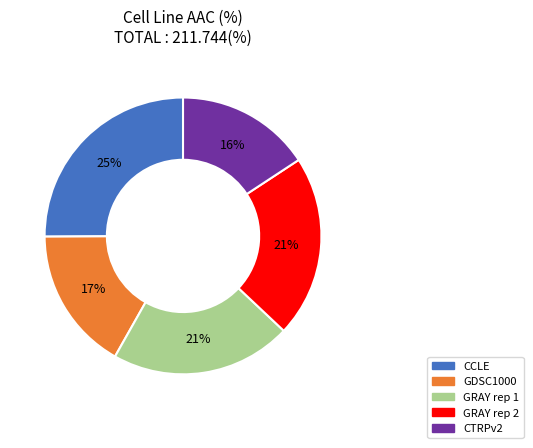

To the nearest percent, what is the difference between the largest and smallest slice percentages?

9%